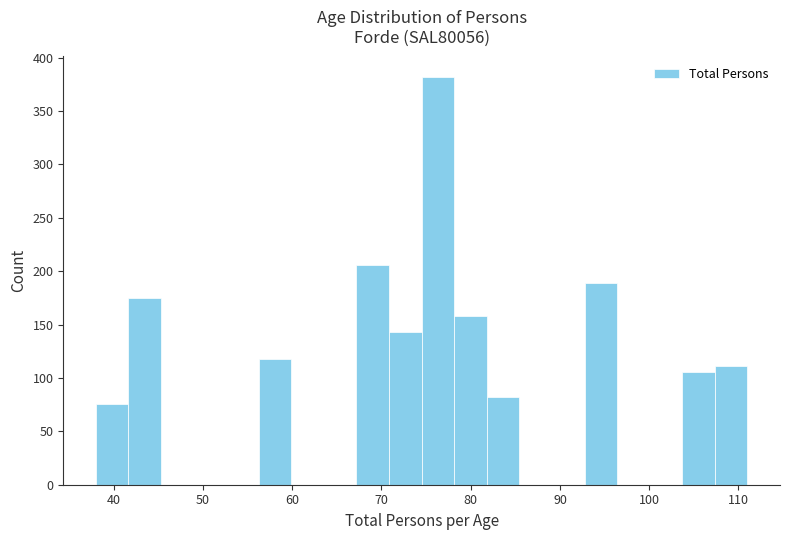

Around what value on the x-axis is the tallest bar? Give the approximate position of its centre, as read against the axis.

76